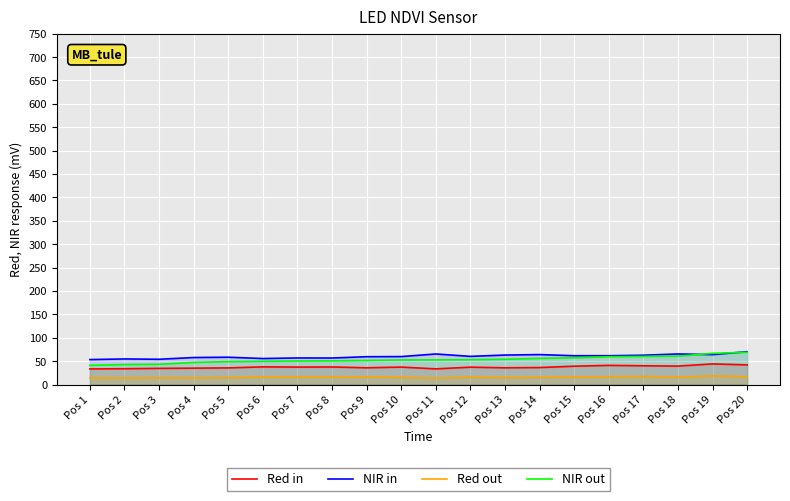

Reading left to right, what are all the values shown in this chart?

Red in: 33.4	33.9	34.6	35.1	35.6	37.8	37.4	37.5	35.9	37.3	33.5	37.1	35.8	36.4	39.2	41.0	40.1	39.5	44.1	42.0
NIR in: 53.4	54.8	54.0	57.8	58.5	55.6	56.9	56.7	59.5	59.8	65.4	60.2	63.1	64.1	61.6	61.6	62.7	65.4	64.1	70.3
Red out: 14.4	14.2	14.7	14.4	14.9	16.3	16.2	16.5	16.3	15.5	13.9	15.8	15.1	15.5	16.3	16.9	17.3	15.9	18.5	16.6
NIR out: 41.1	42.8	43.3	47.3	49.0	49.7	50.4	50.7	51.6	52.6	52.8	53.2	54.0	55.9	57.1	59.5	60.2	60.8	66.7	69.0